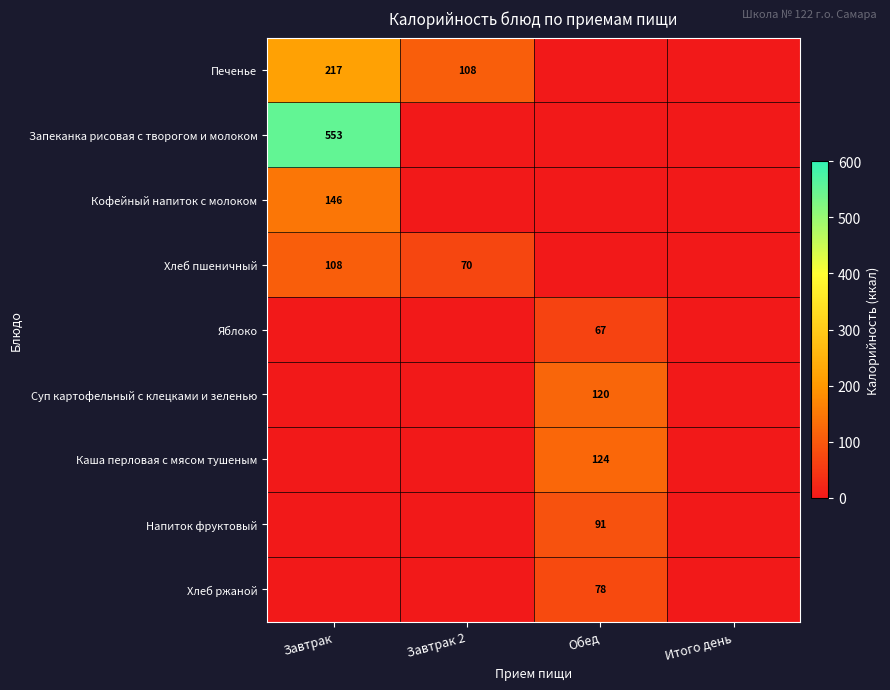

The Печенье series shows 217 at Завтрак. True or false?

True